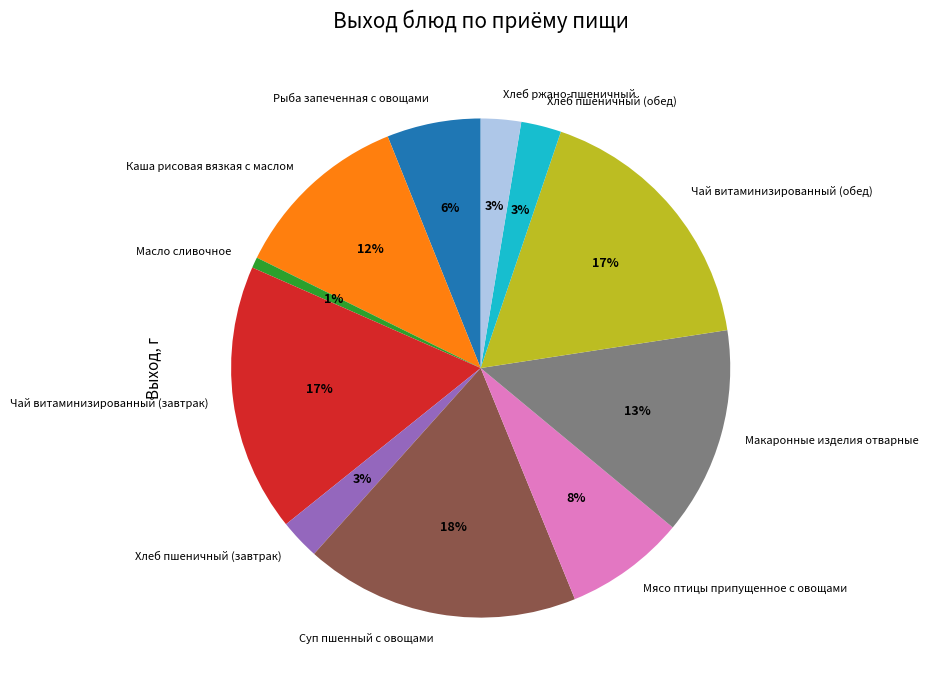

How many slices are in this pie chart?

11